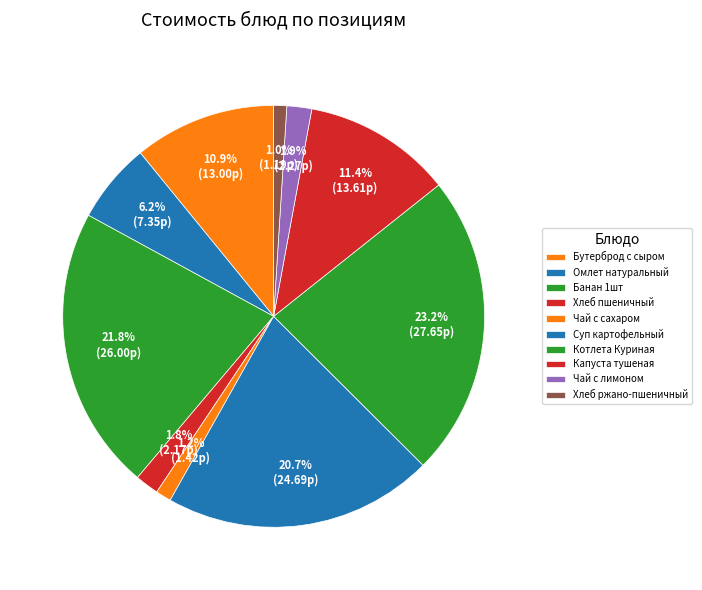

What is the change in value from Бутерброд с сыром to Капуста тушеная?

+0.6